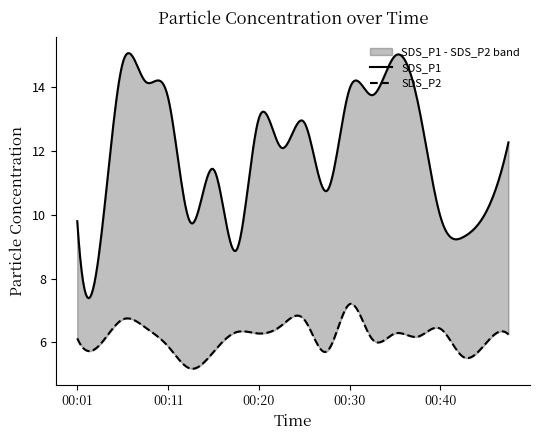

Reading left to right, list all the values displayed in this chart.

SDS_P1: 00:01=9.8	00:03=9.0	00:06=14.8	00:08=14.2	00:11=13.7	00:13=9.8	00:15=11.4	00:18=8.9	00:20=13.0	00:23=12.1	00:25=12.9	00:28=10.8	00:30=13.9	00:33=13.8	00:35=15.0	00:37=13.6	00:40=9.9	00:42=9.3	00:45=10.1	00:47=12.3
SDS_P2: 00:01=6.1	00:03=5.9	00:06=6.7	00:08=6.5	00:11=5.9	00:13=5.2	00:15=5.7	00:18=6.3	00:20=6.3	00:23=6.5	00:25=6.7	00:28=5.7	00:30=7.2	00:33=6.1	00:35=6.3	00:37=6.2	00:40=6.4	00:42=5.5	00:45=6.0	00:47=6.2